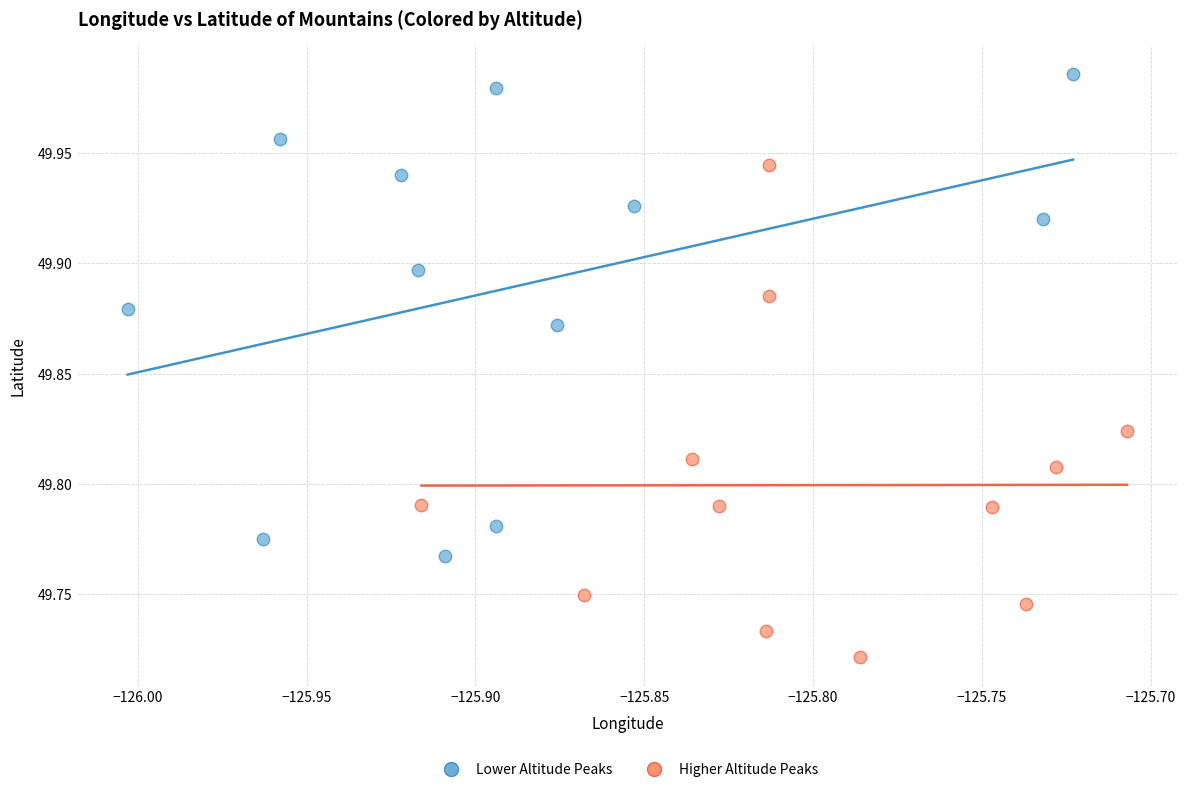

Which series contains the highest Y value?

Lower Altitude Peaks